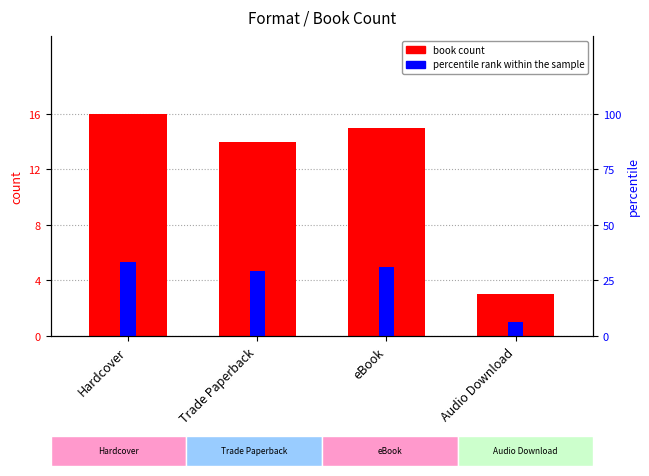

At which category is the sum across all series the highest?

Hardcover